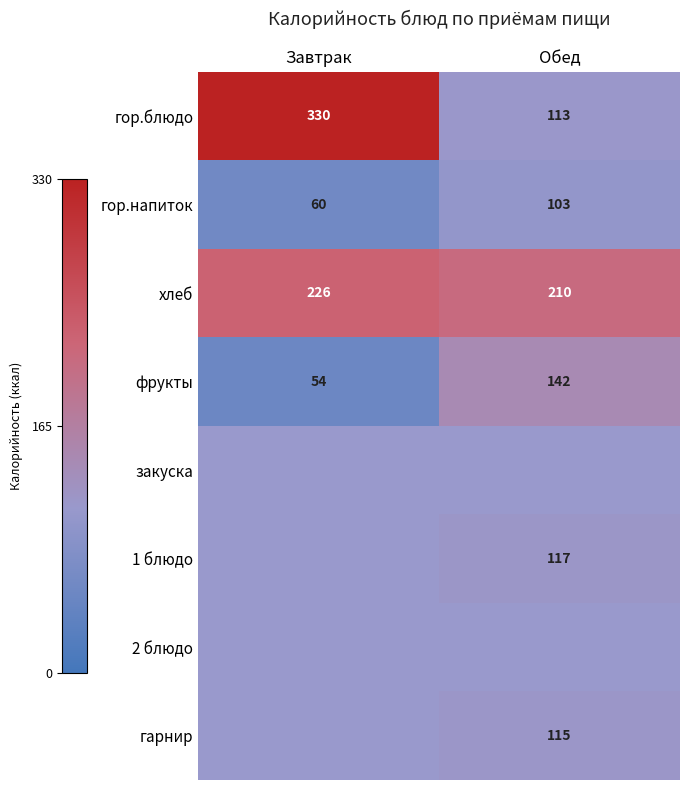

Which category has the lowest value in the гор.напиток series?

Завтрак